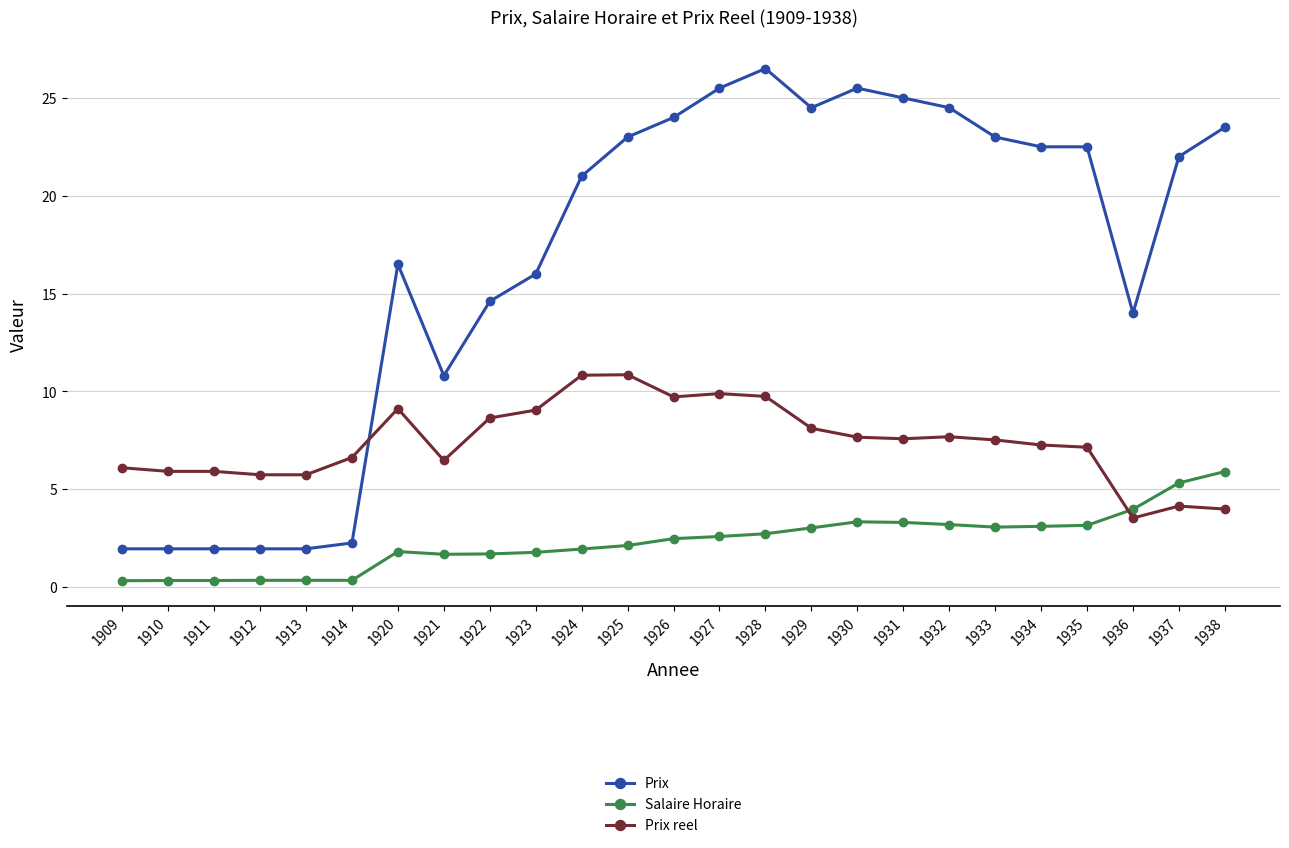

What is the difference between the highest and lowest values at 1937?

17.9